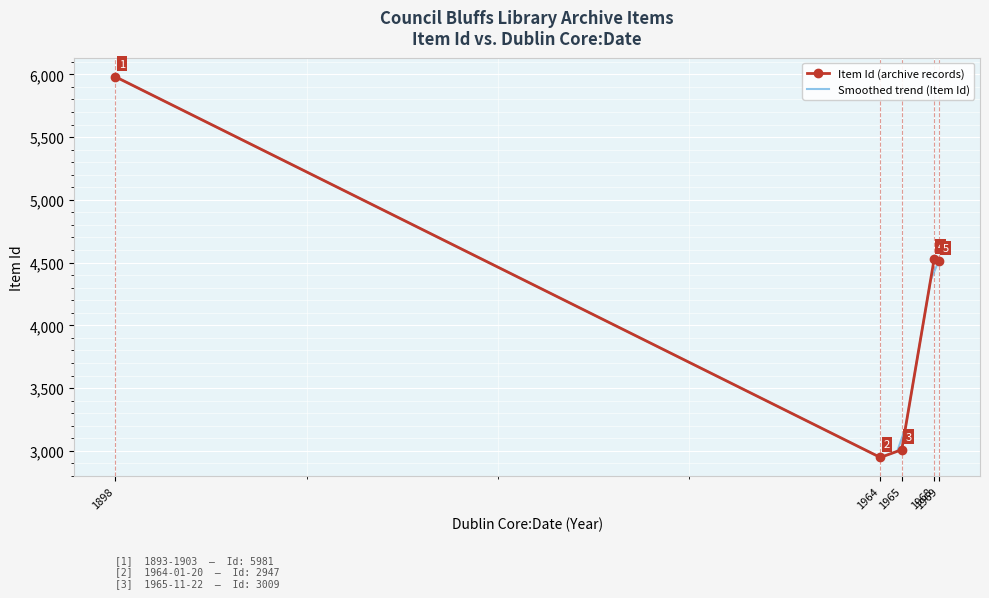

How many series are shown in this chart?

1